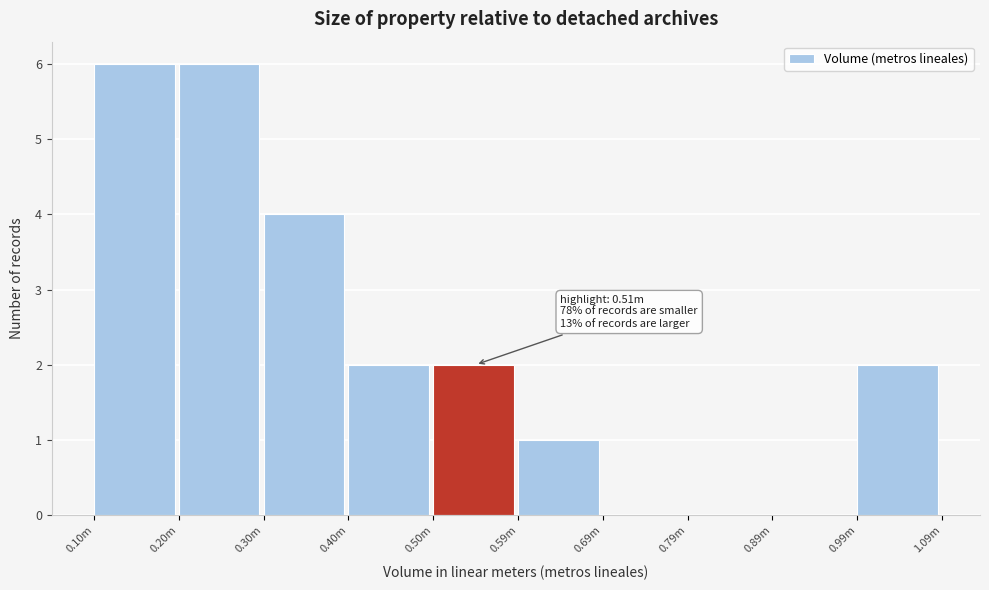

Reading right to left, extract all data points from this chart.

0.99m=2	0.89m=0	0.79m=0	0.69m=0	0.59m=1	0.50m=2	0.40m=2	0.30m=4	0.20m=6	0.10m=6